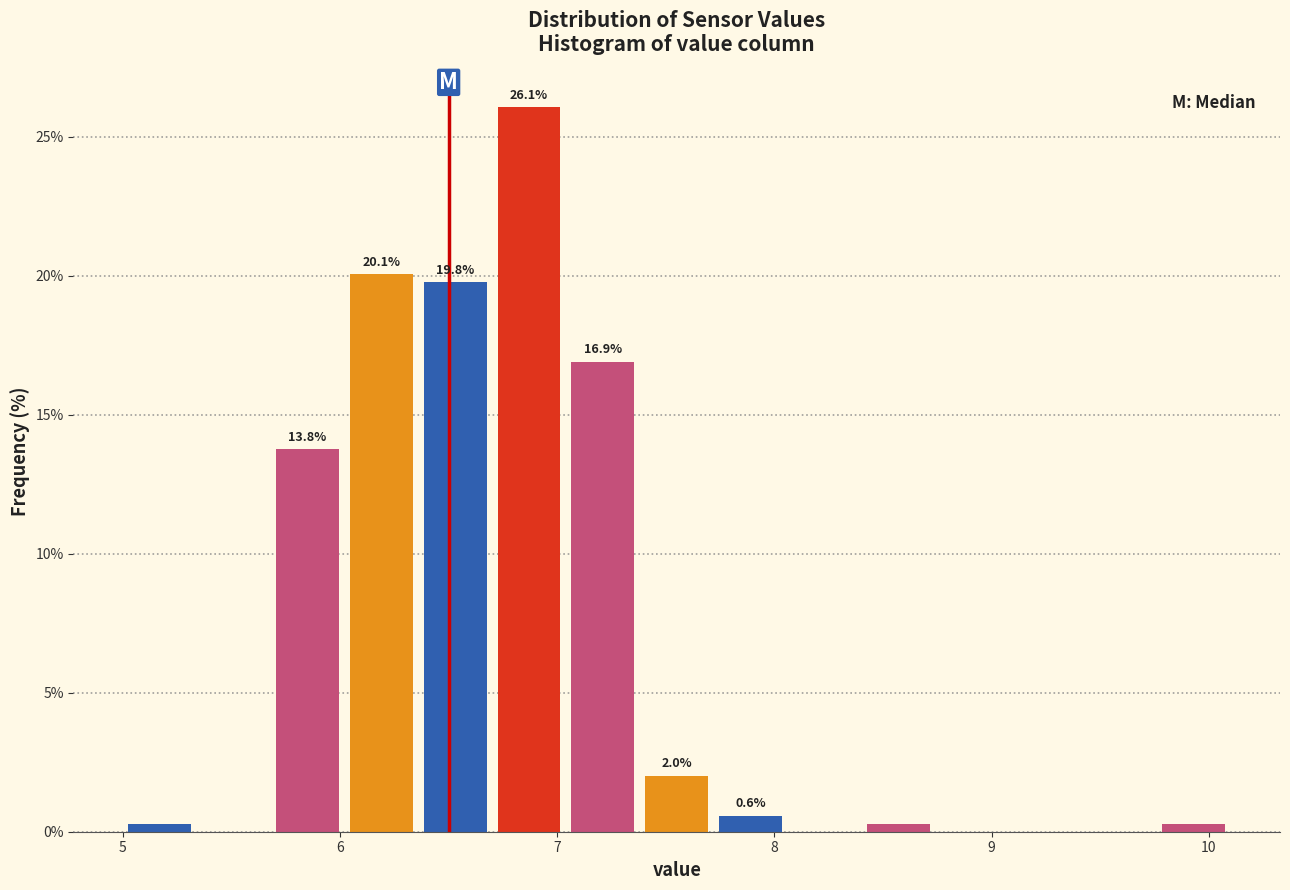

Read against the x-axis, roughly where is the centre of the tallest bar?

6.9